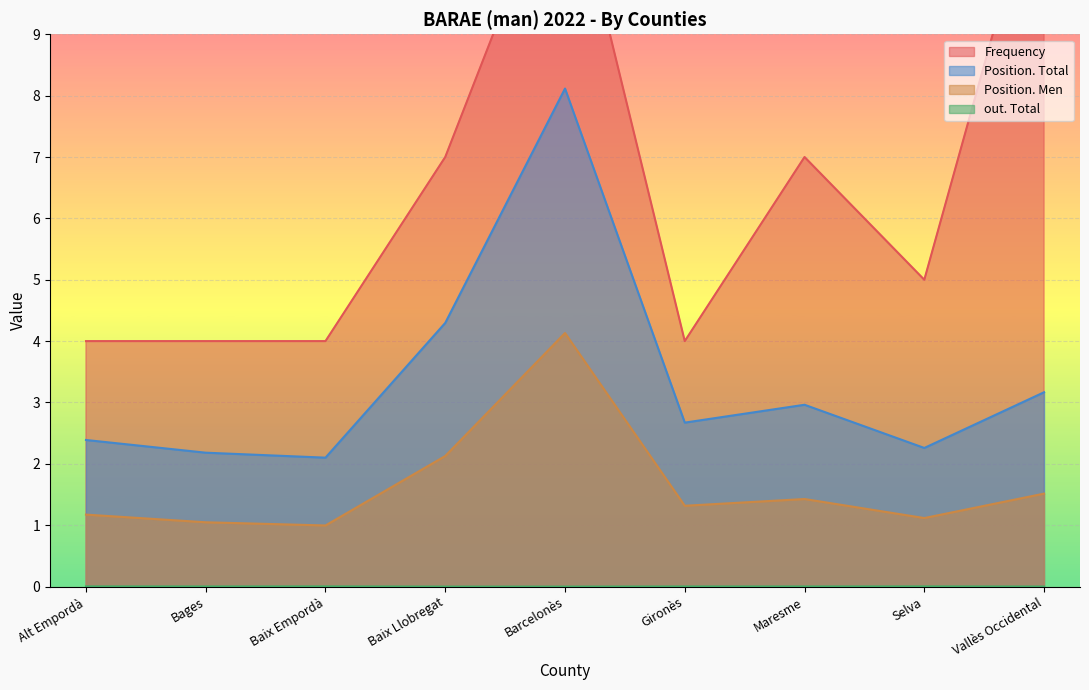

How many interior local valleys does the Position. Men series have?

3